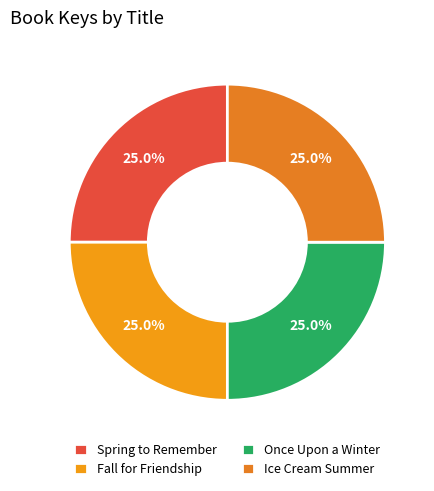

To the nearest percent, what portion does Ice Cream Summer represent?

25%